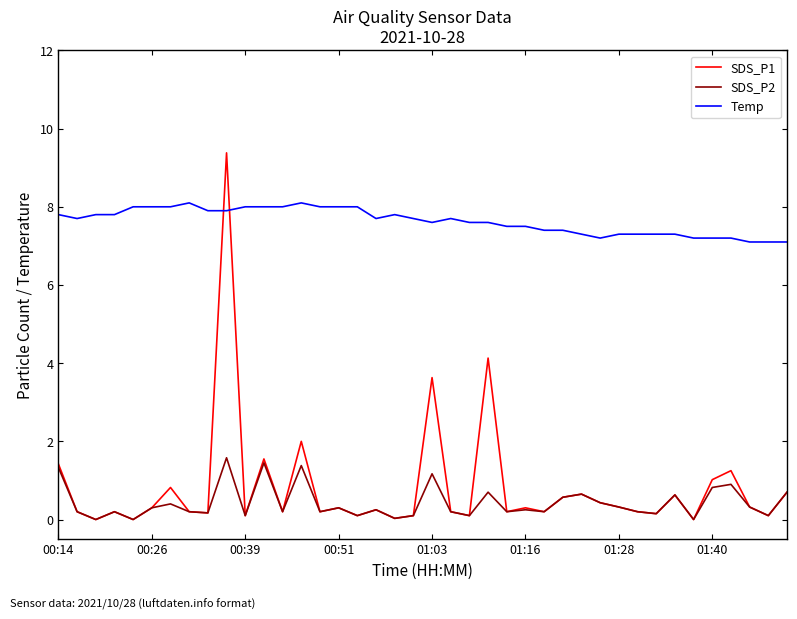

What is the greatest value displayed?

9.4